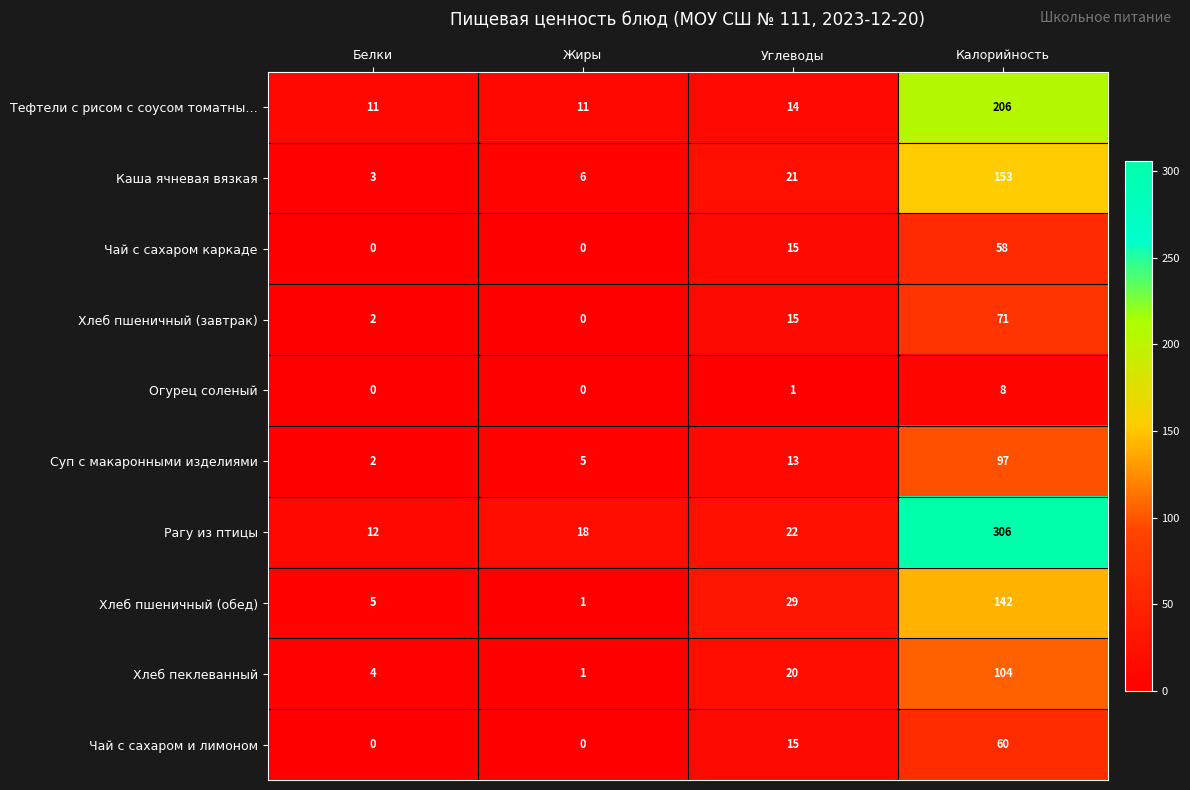

Which series has the widest spread of values?

Рагу из птицы